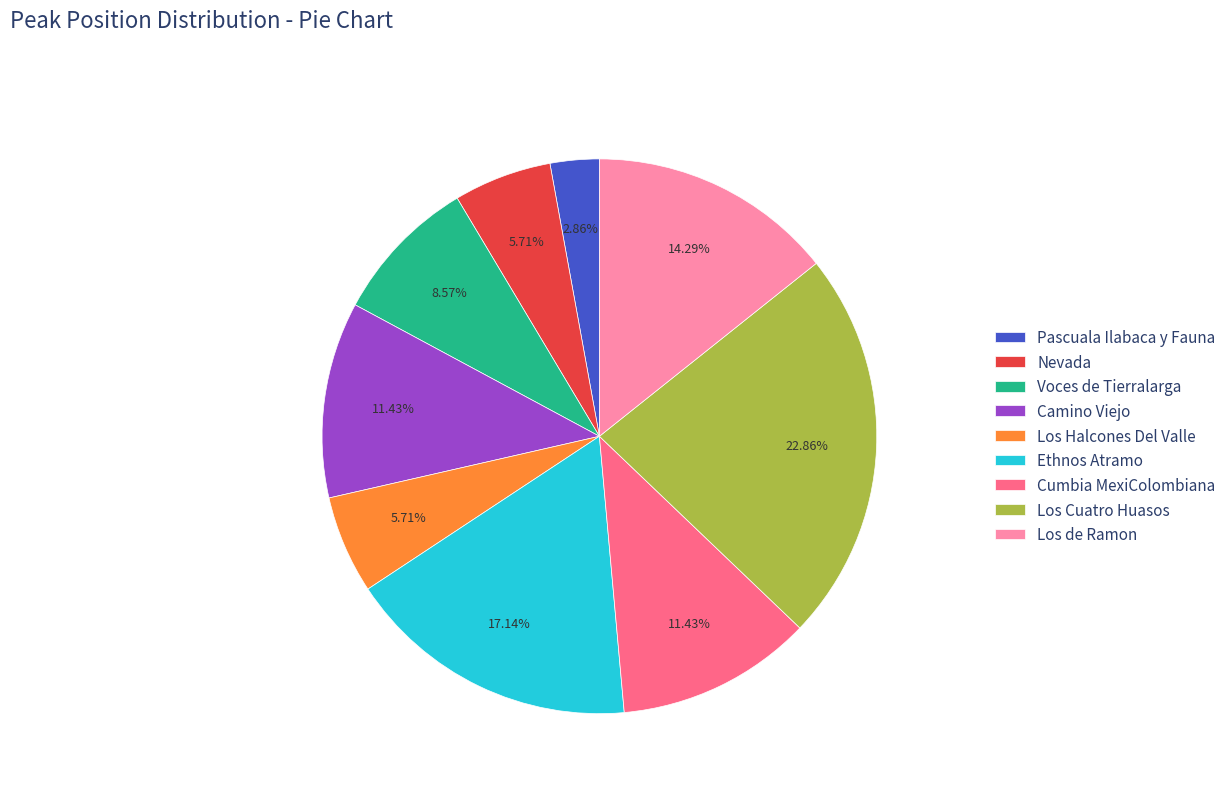

True or false: Los Halcones Del Valle accounts for 1% of the total.

False